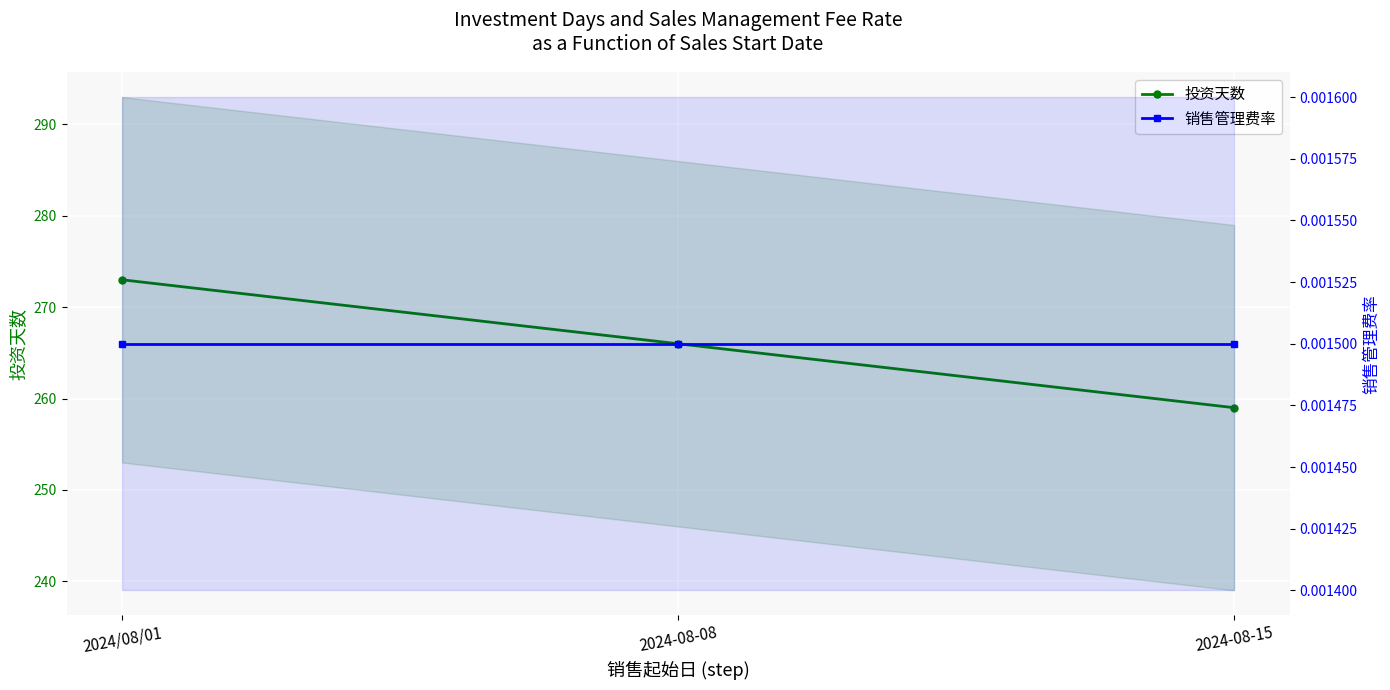

What position from the left is 2024-08-08?

2